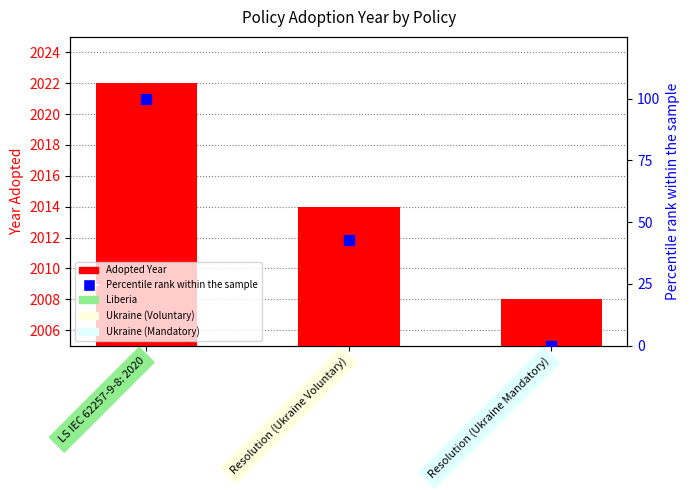

Is the value of Percentile rank within the sample at Resolution (Ukraine Mandatory) greater than the value of Adopted Year at Resolution (Ukraine Mandatory)?

No